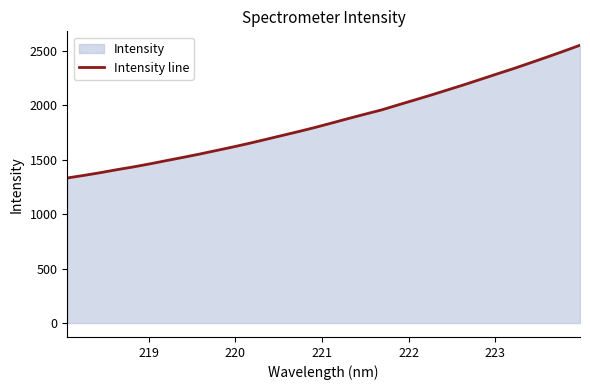

Does the chart display data point markers on the line(s)?

No